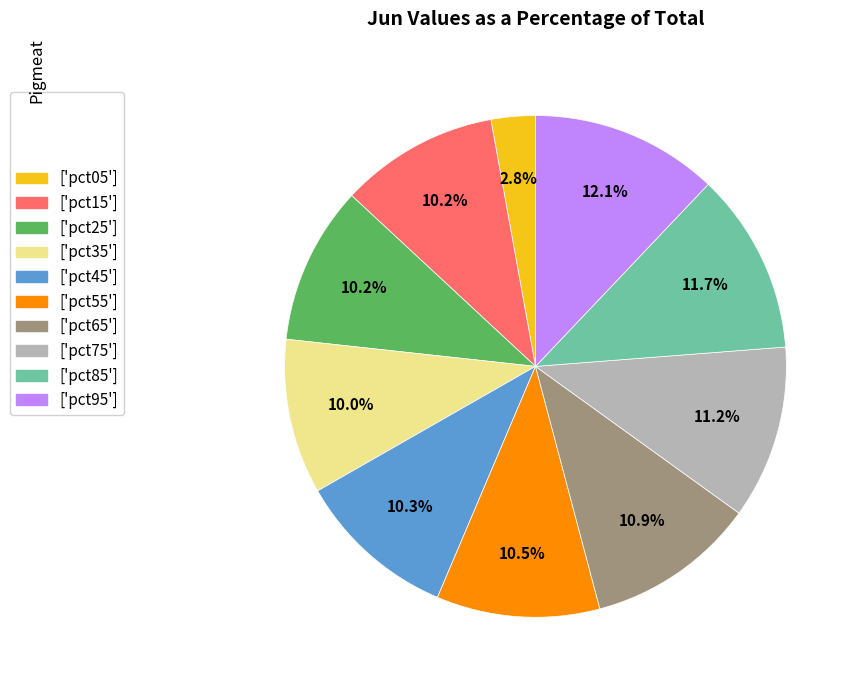

Is there a majority slice in this chart?

No